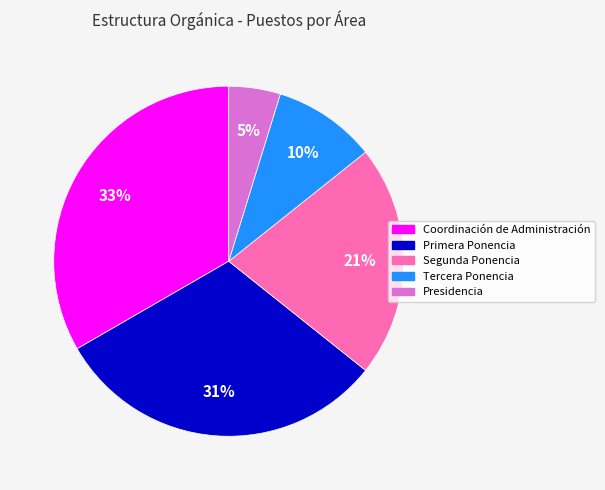

To the nearest percent, what percentage of the pie is Tercera Ponencia?

10%